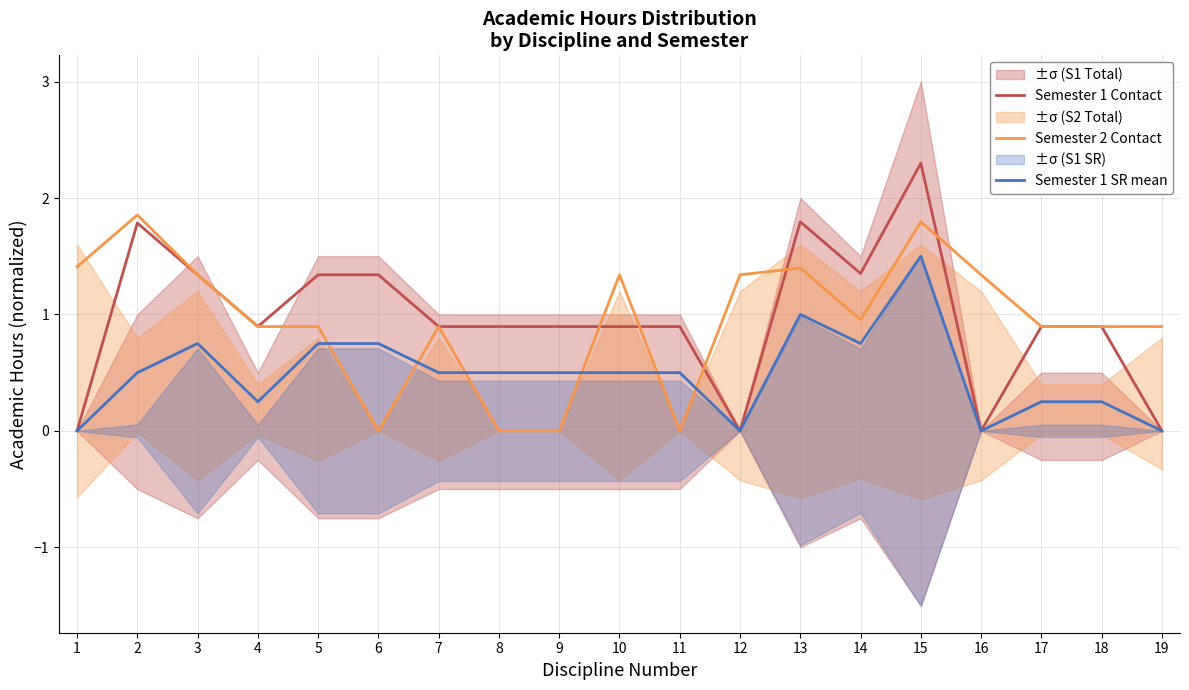

The value of Semester 2 Contact at 4 is 0.9. True or false?

True